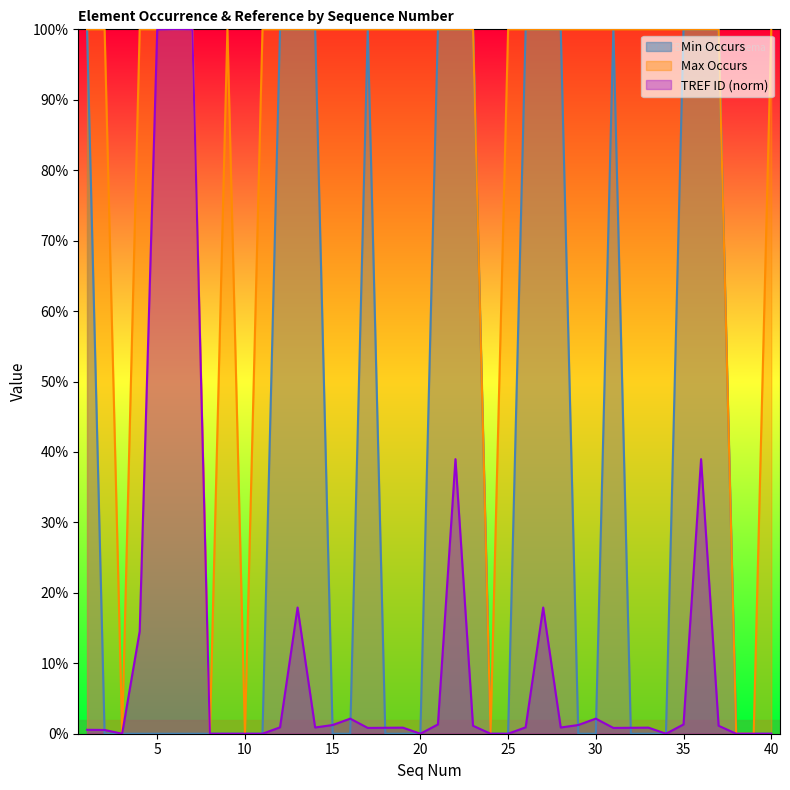

Which series has the largest range (max minus min)?

Min Occurs